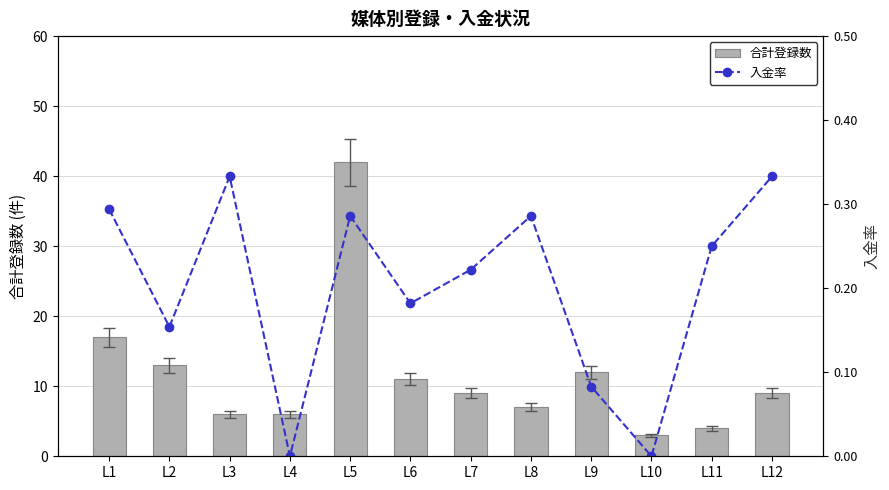

At L6, list the series in order from largest to smallest.

合計登録数, 入金率